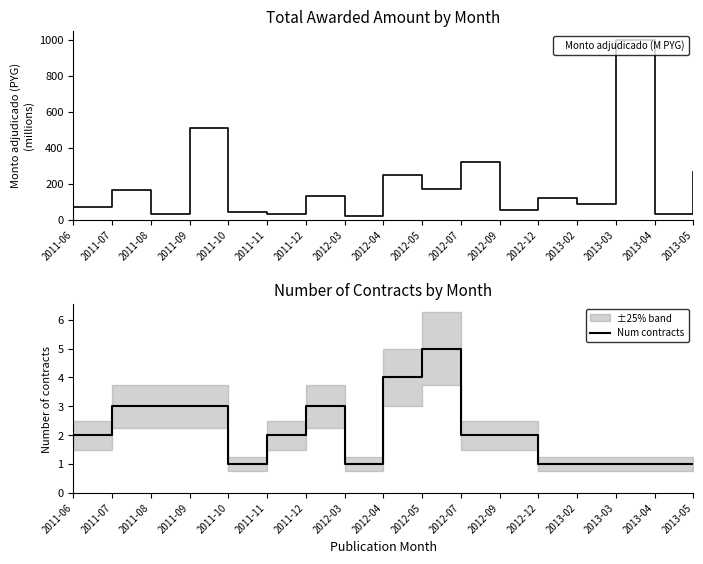

Is this an area chart (filled region under the line)?

No